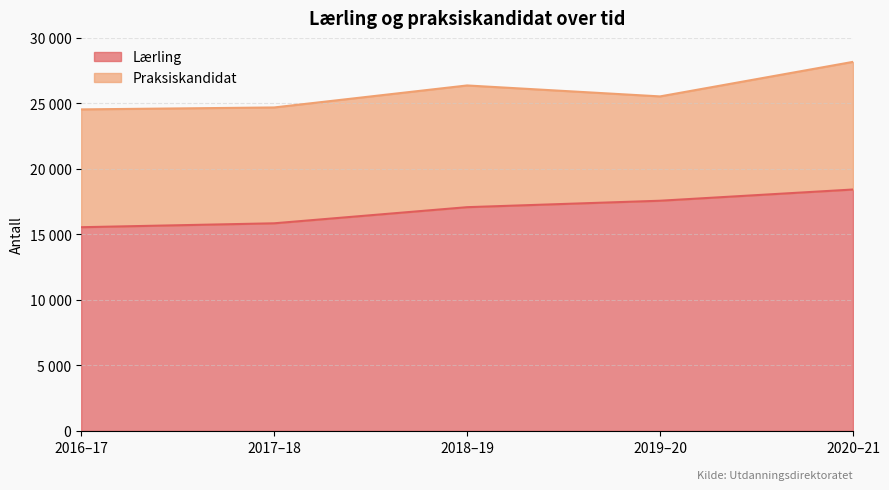

How many data points are above 17078?

2